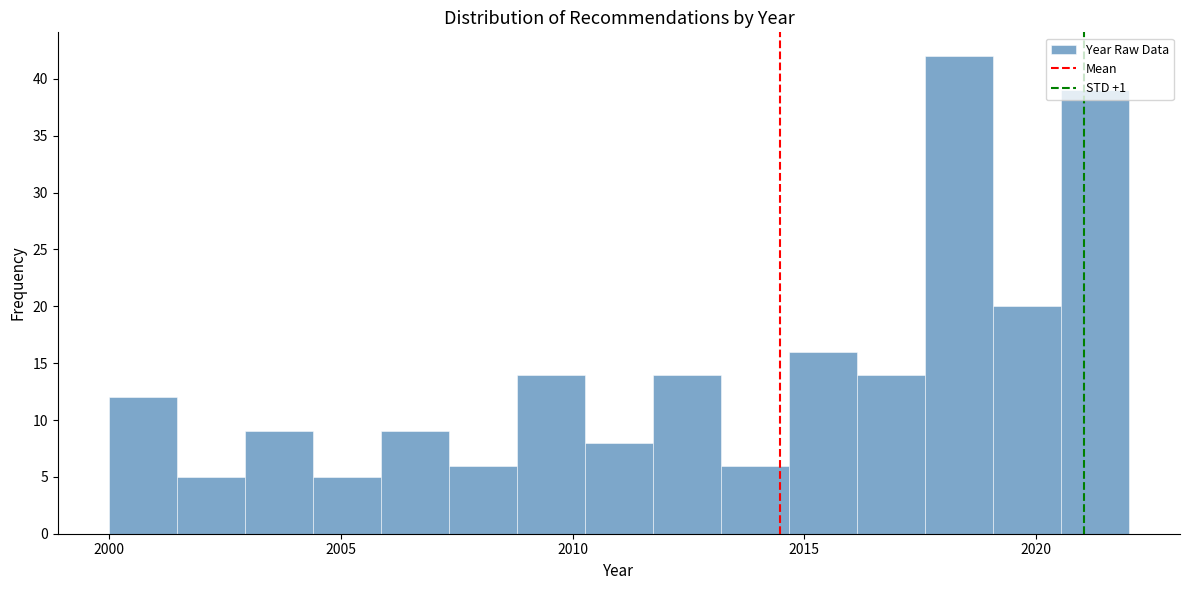

Read against the x-axis, roughly where is the centre of the tallest bar?

2018.5